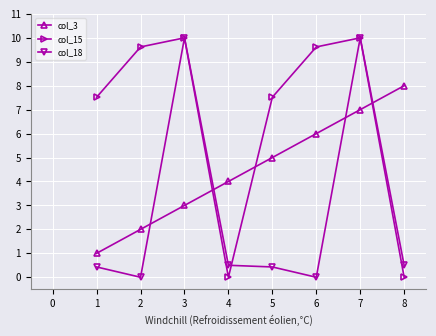

How many times do col_15 and col_3 cross each other?

3